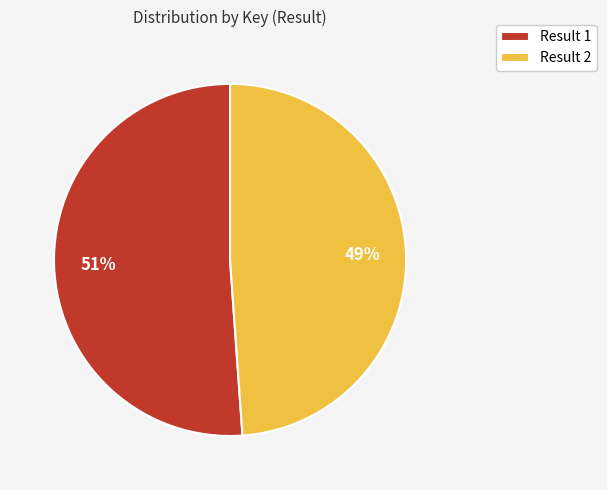

To the nearest percent, what portion does Result 2 represent?

49%